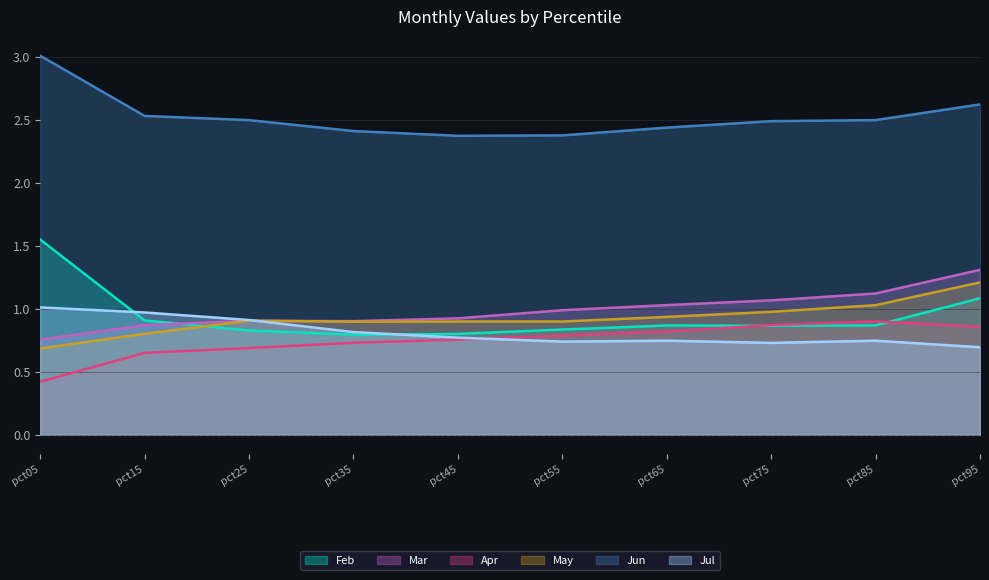

What is the difference between the maximum and minimum values in the Apr series?

0.5